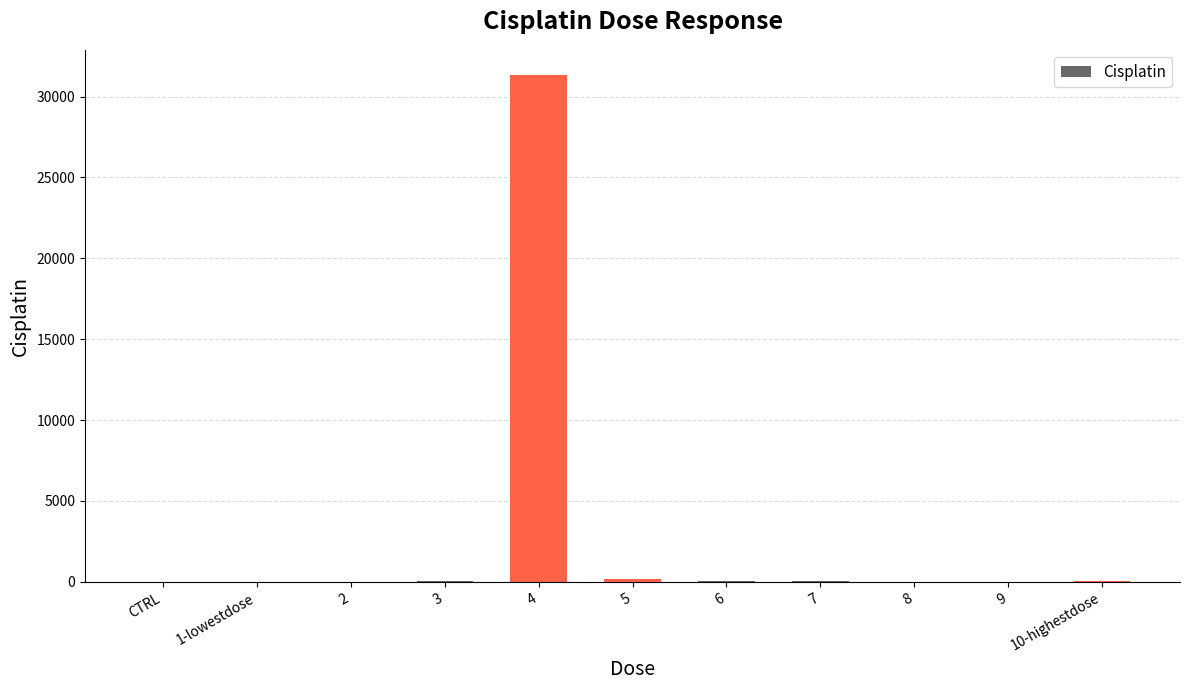

How many data points does each series have?

11